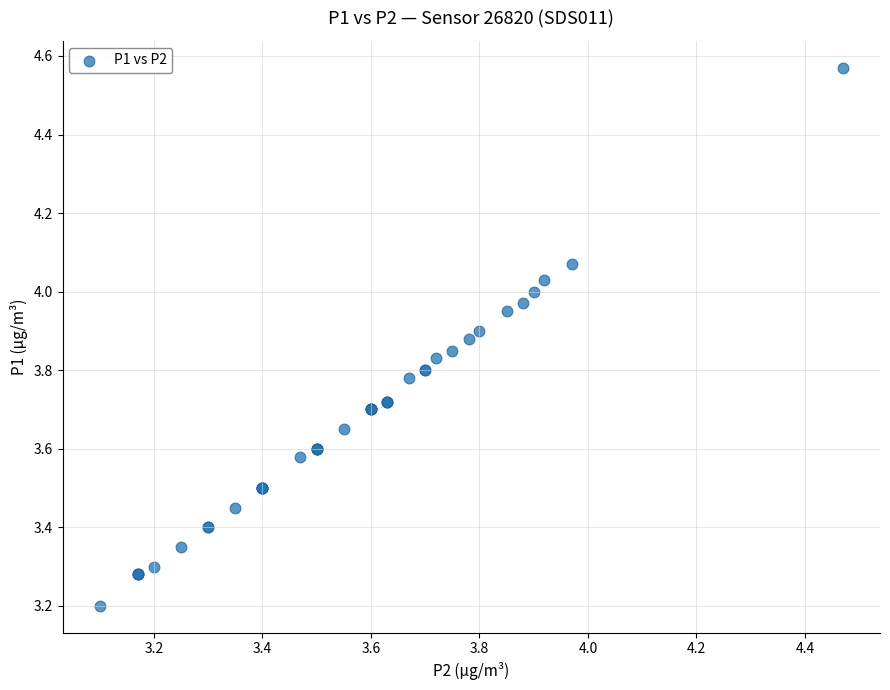

What Y value in the scatter plot is closest to 3?

3.2